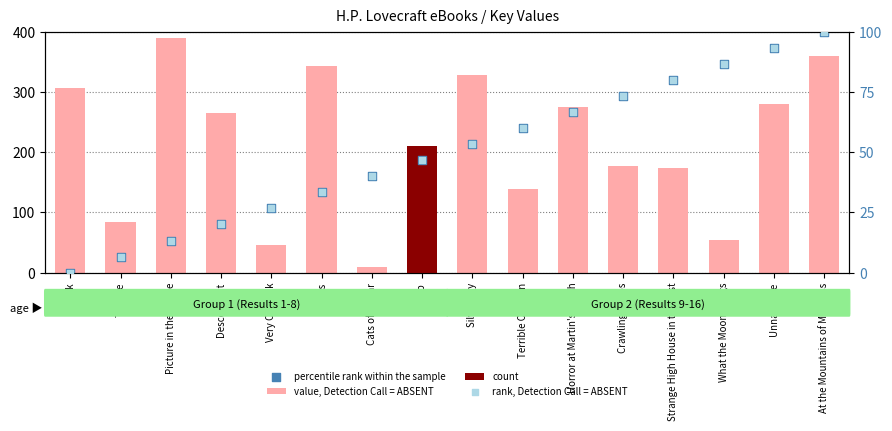

Is the value of percentile rank within the sample at Crawling Chaos greater than the value of value, Detection Call = ABSENT at Book?

No